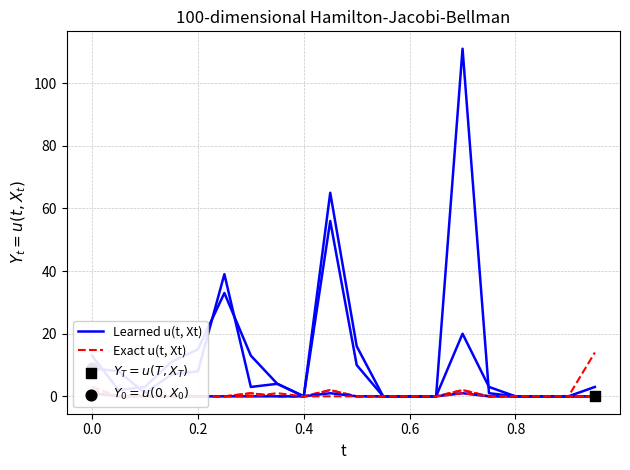

At which category is the sum across all series the highest?

14